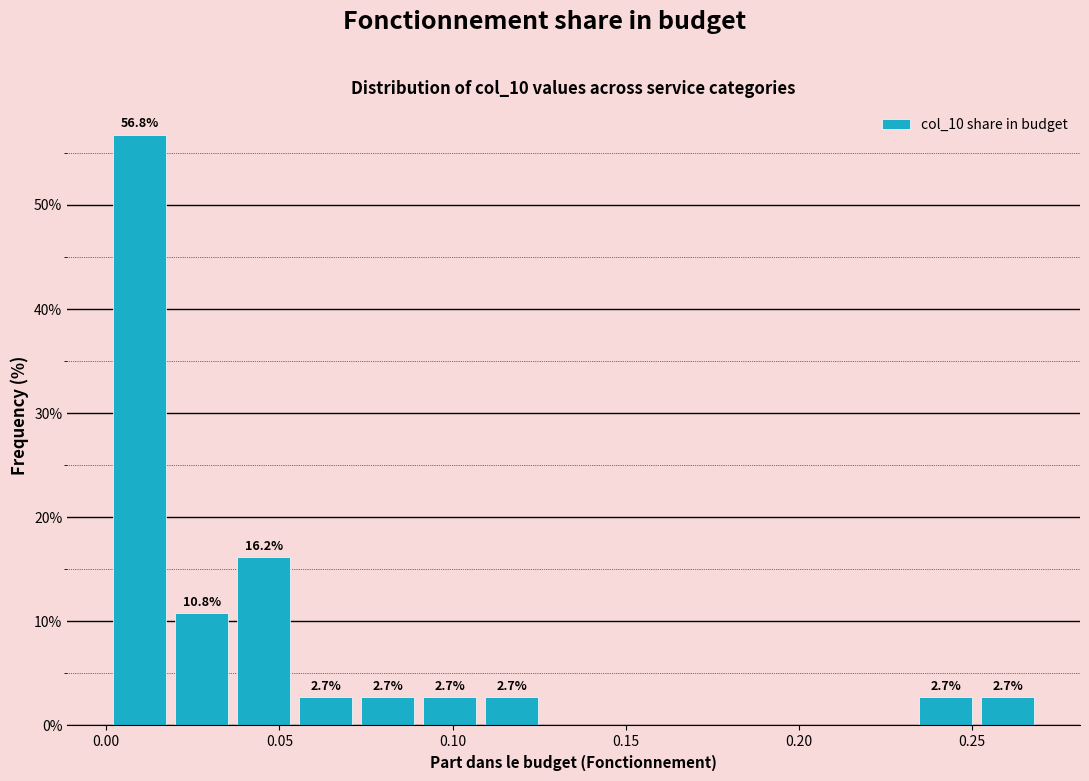

Read against the x-axis, roughly where is the centre of the tallest bar?

0.010